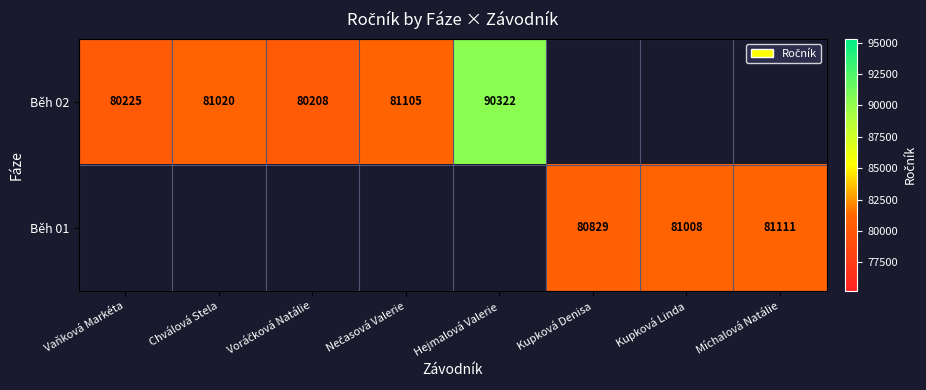

True or false: Běh 02 has a value of 90322 at Hejmalová Valerie.

True